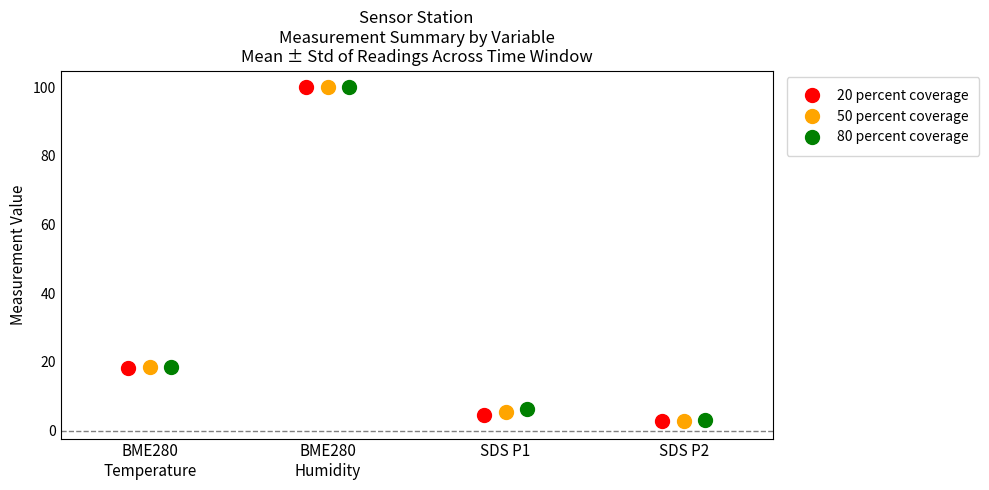

List the series in order of their peak value, lowest first.

SDS_P2, SDS_P1, BME280_temperature, BME280_humidity